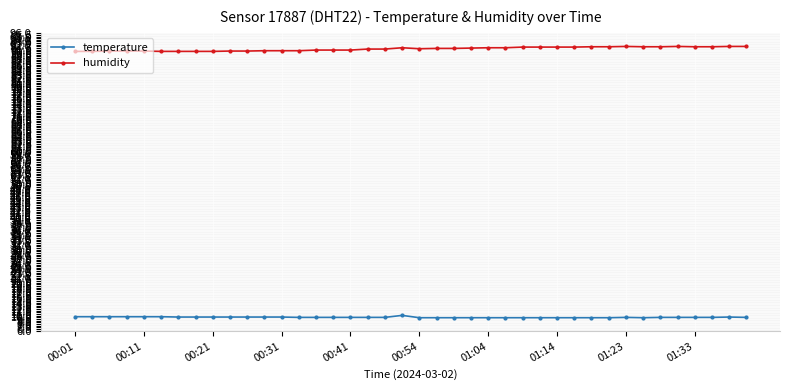

What is the greatest value displayed?

92.0